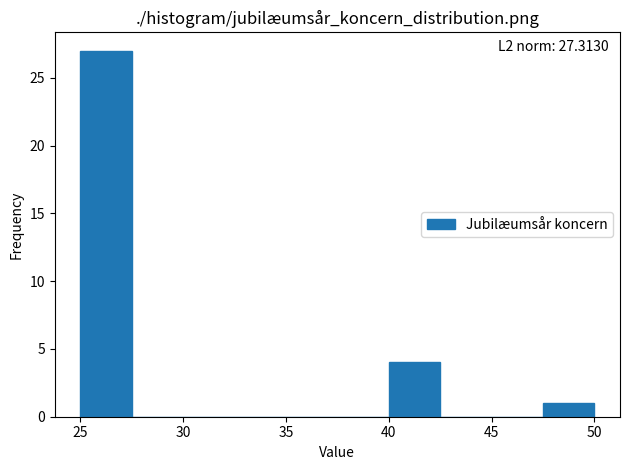

Which range on the x-axis has the tallest bar?

25.0 to 27.5